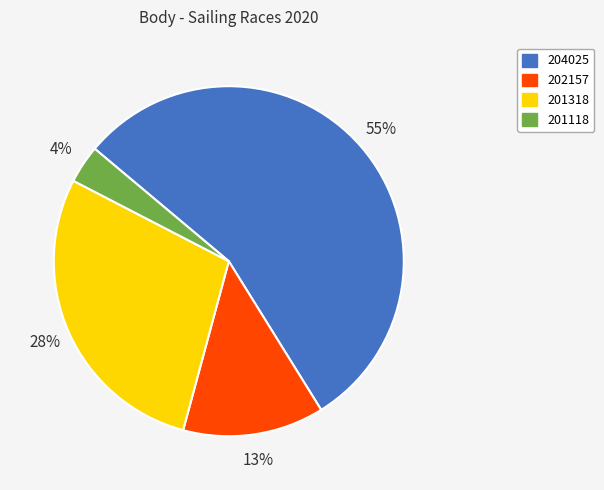

Combined, do 201118 and 204025 account for over 50%?

Yes